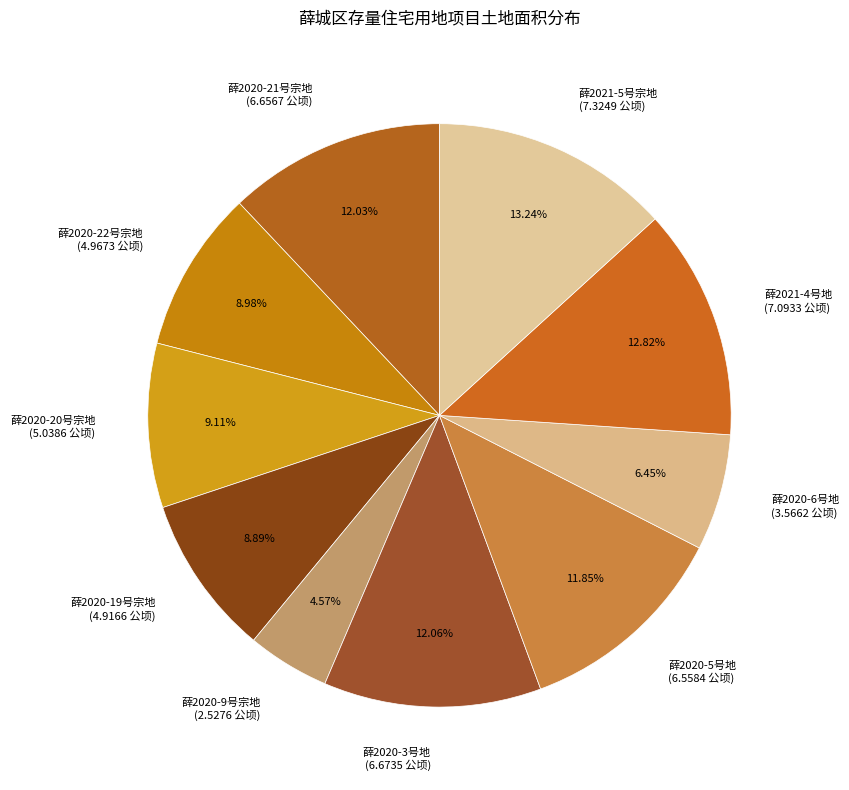

What is the smallest slice in the pie chart?

薛2020-9号宗地